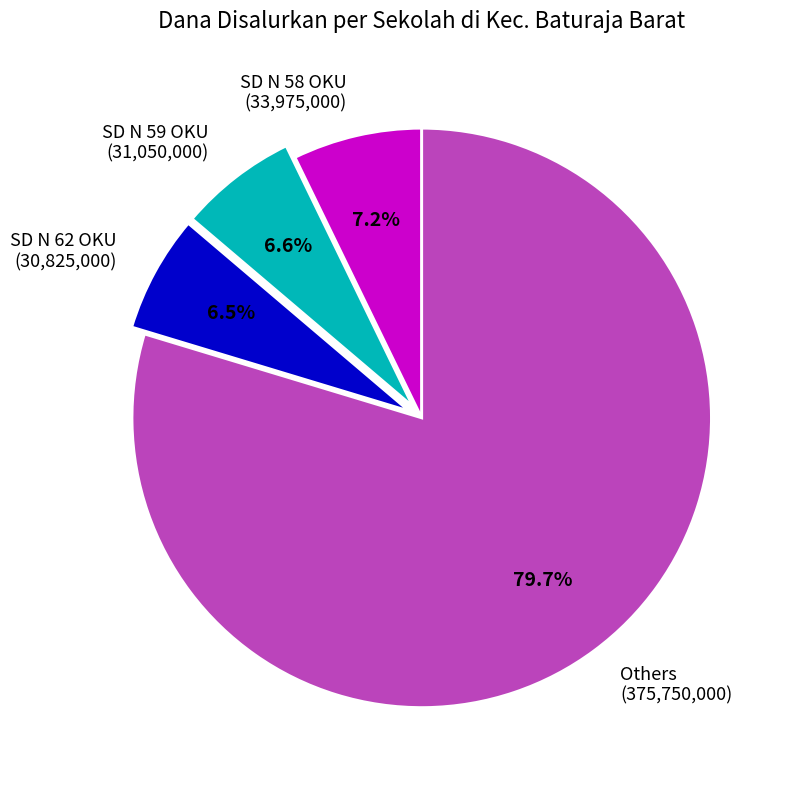

Between Others (375,750,000) and SD N 62 OKU (30,825,000), which is larger?

Others (375,750,000)